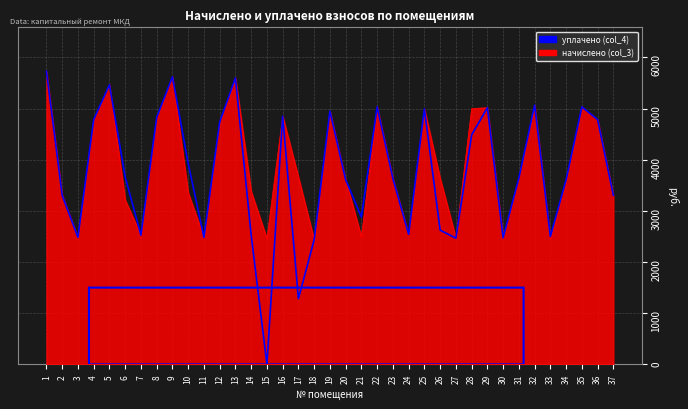

Between 15 and 22, which series saw the biggest shift?

уплачено (col_4)